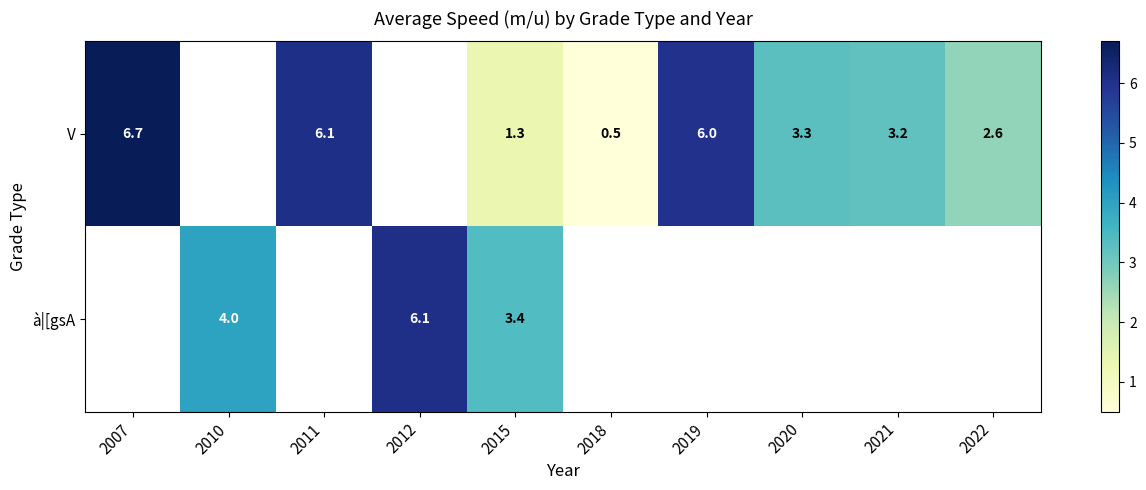

Is it true that V equals 0.5 at 2018?

True